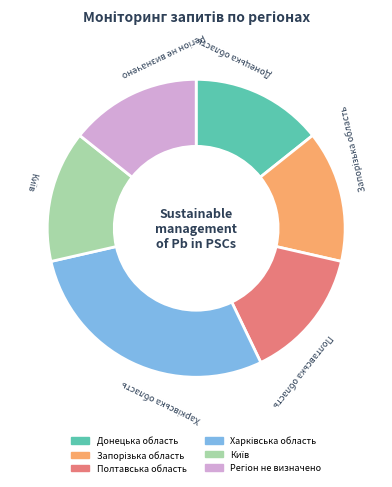

True or false: Полтавська область accounts for 14% of the total.

True